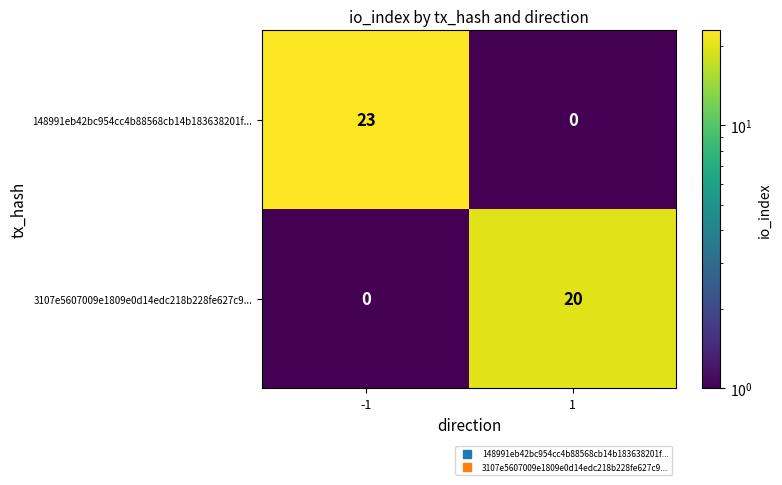

True or false: 148991eb42bc954cc4b88568cb14b183638201f... has a value of 23 at -1.

True